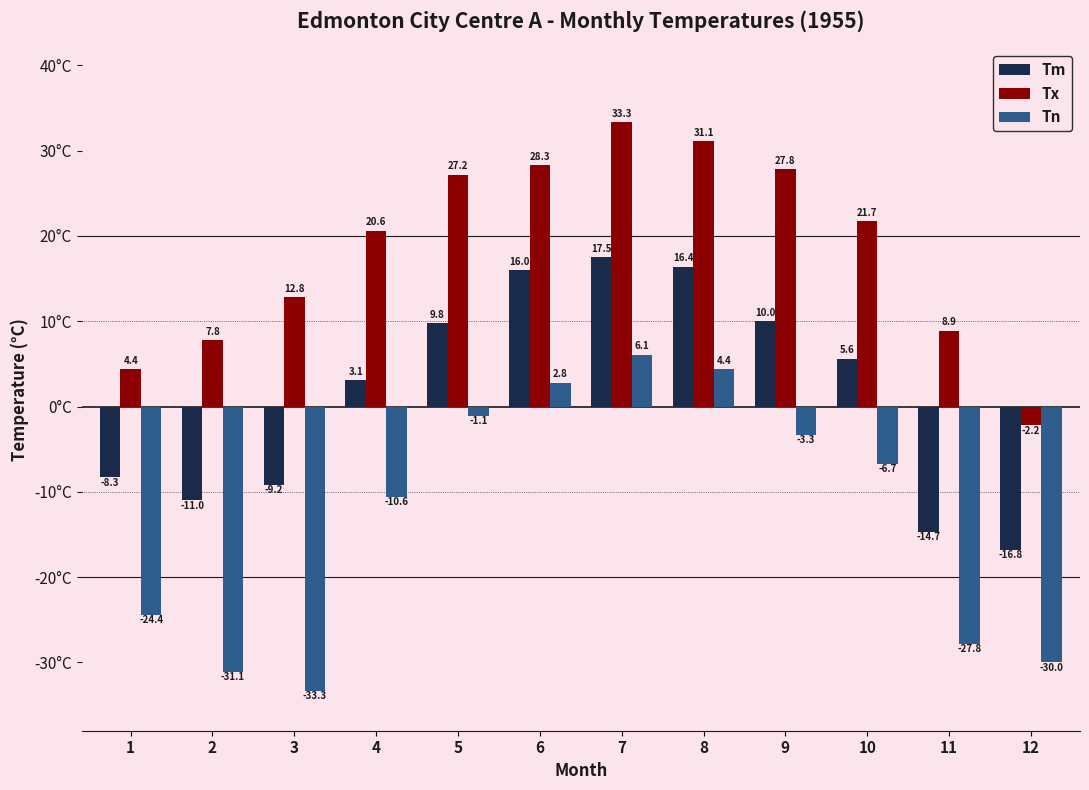

What is the average value of the Tx series?

18.5